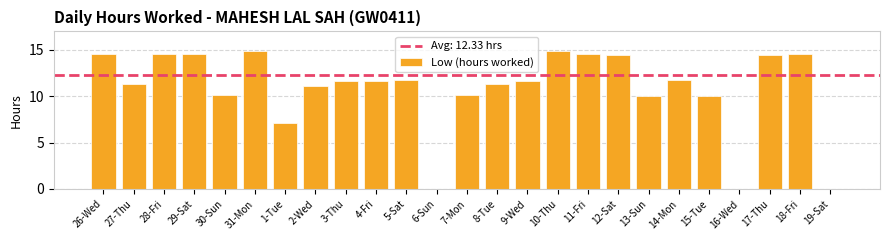

Is it true that the value at 19-Sat is -5.4?

False